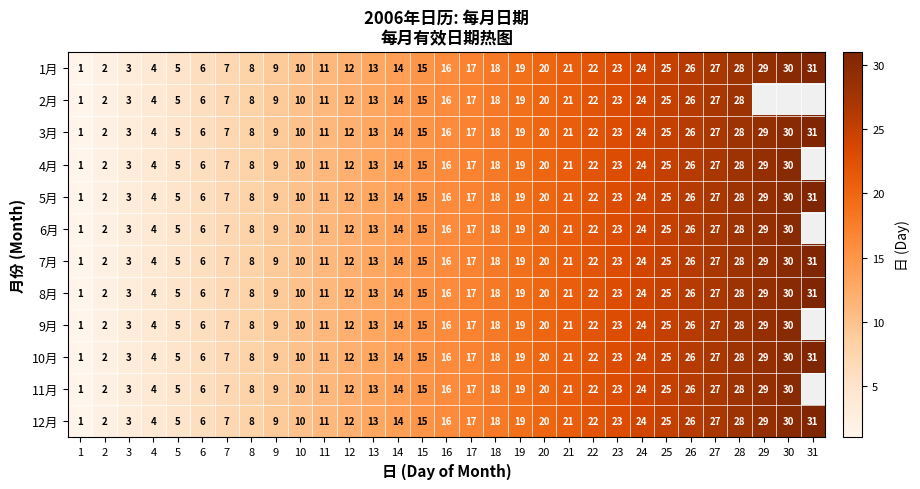

What is the difference between the second highest and minimum values in the 12月 series?

29